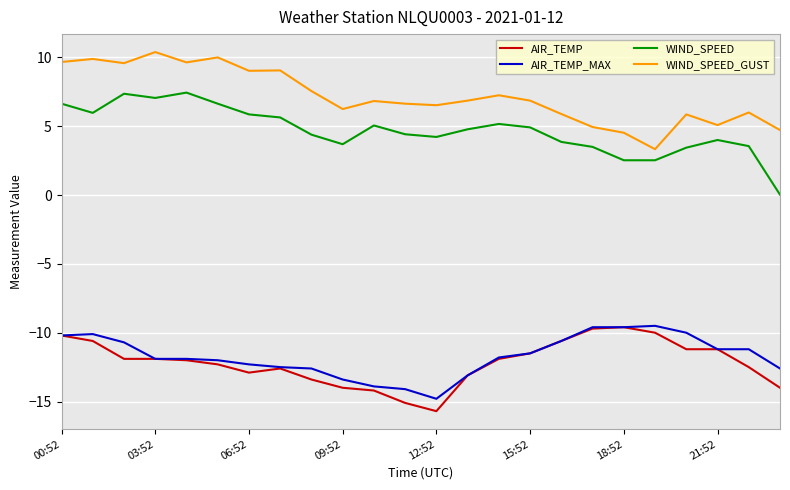

What is the minimum value shown in the chart?

-15.7